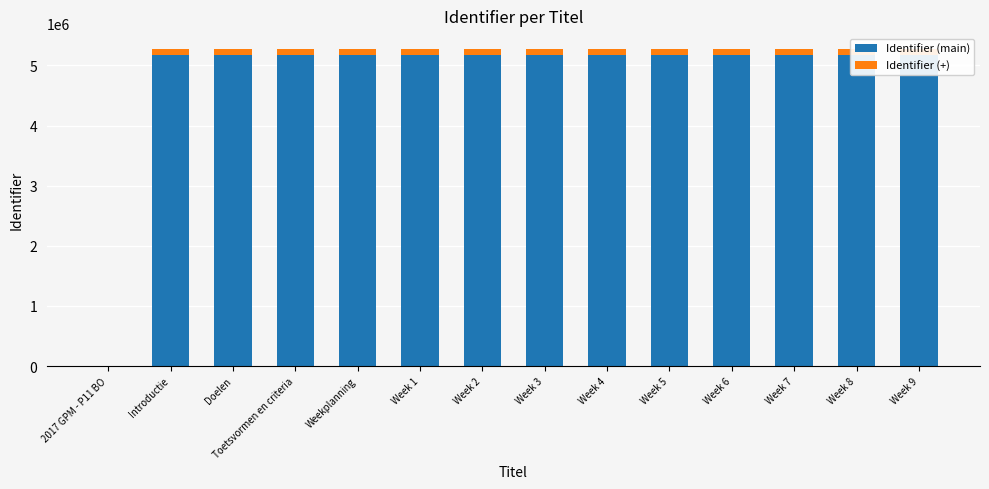

What is the sum of the Identifier (+) values at Week 7 and Week 8?

200000